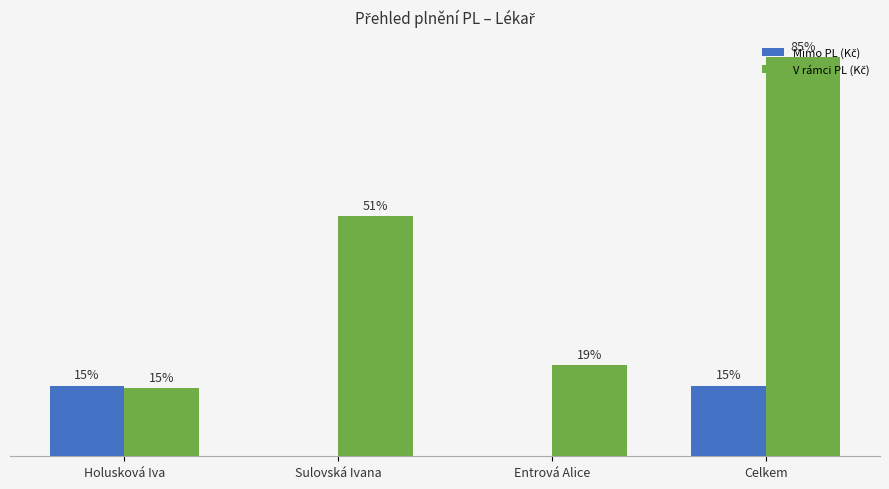

At which category is the sum across all series the highest?

Celkem